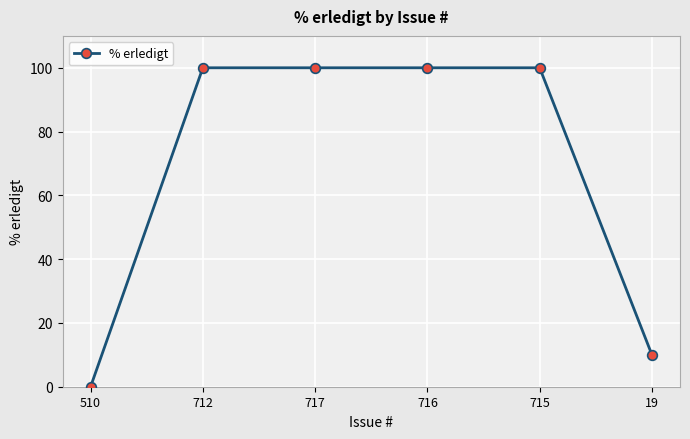

What is the greatest value displayed?

100